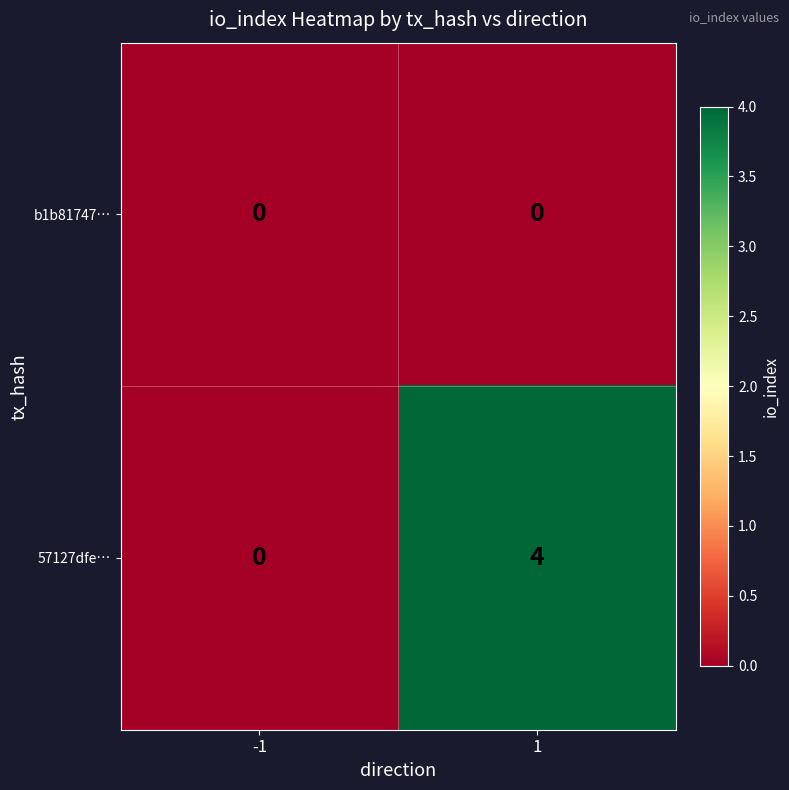

What is the total value across all series at 1?

4